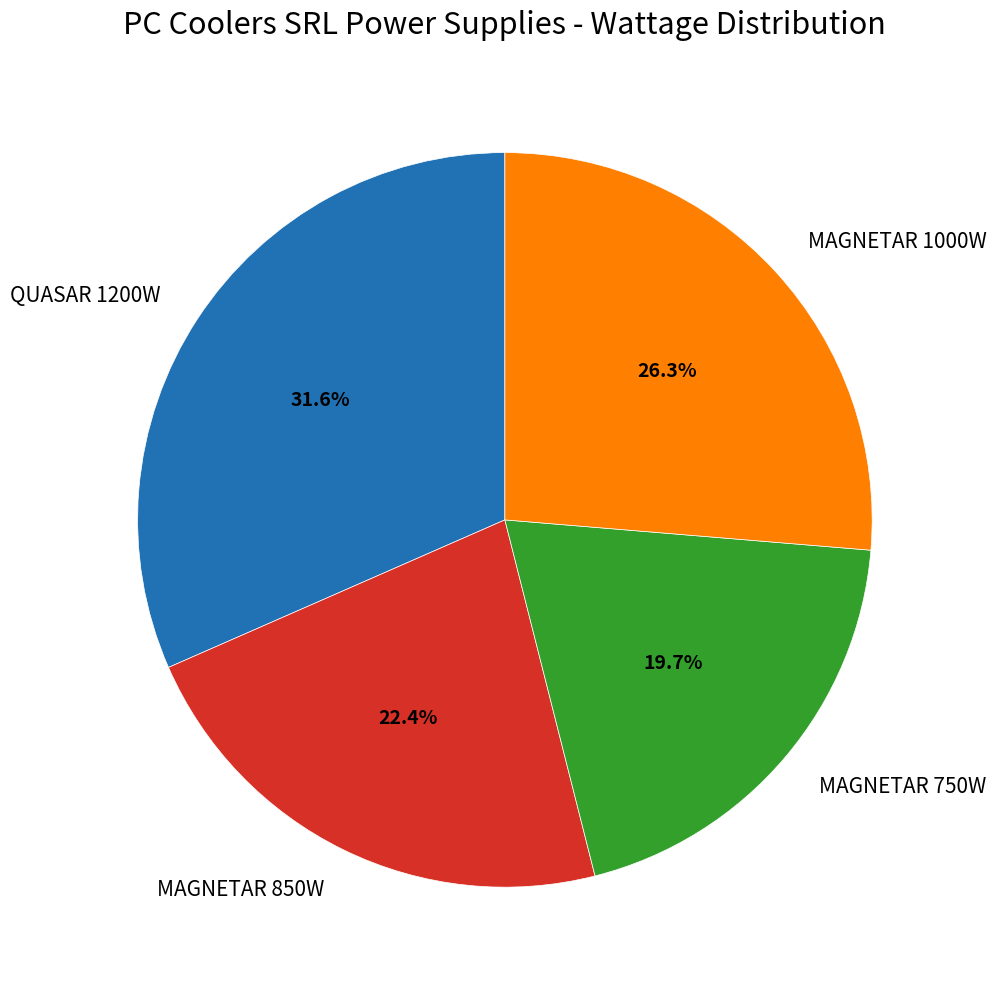

Is the sum of MAGNETAR 750W and MAGNETAR 1000W greater than half?

No